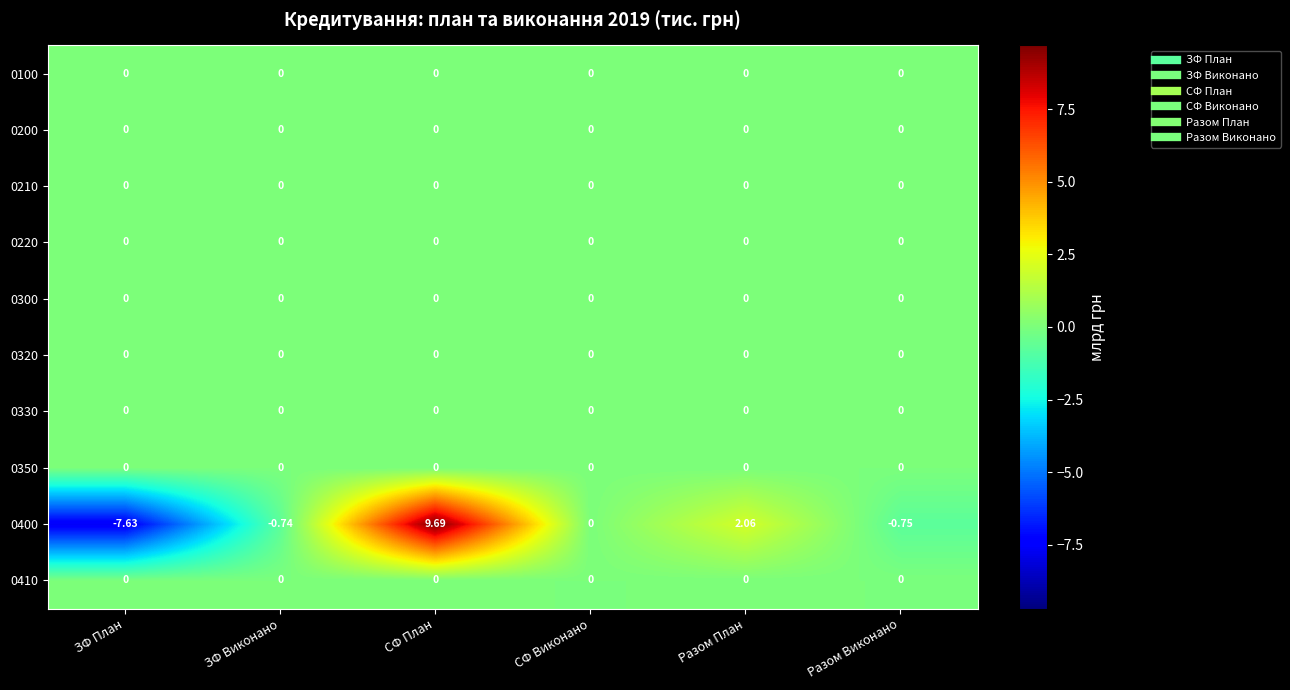

At which category is the sum across all series the highest?

СФ План